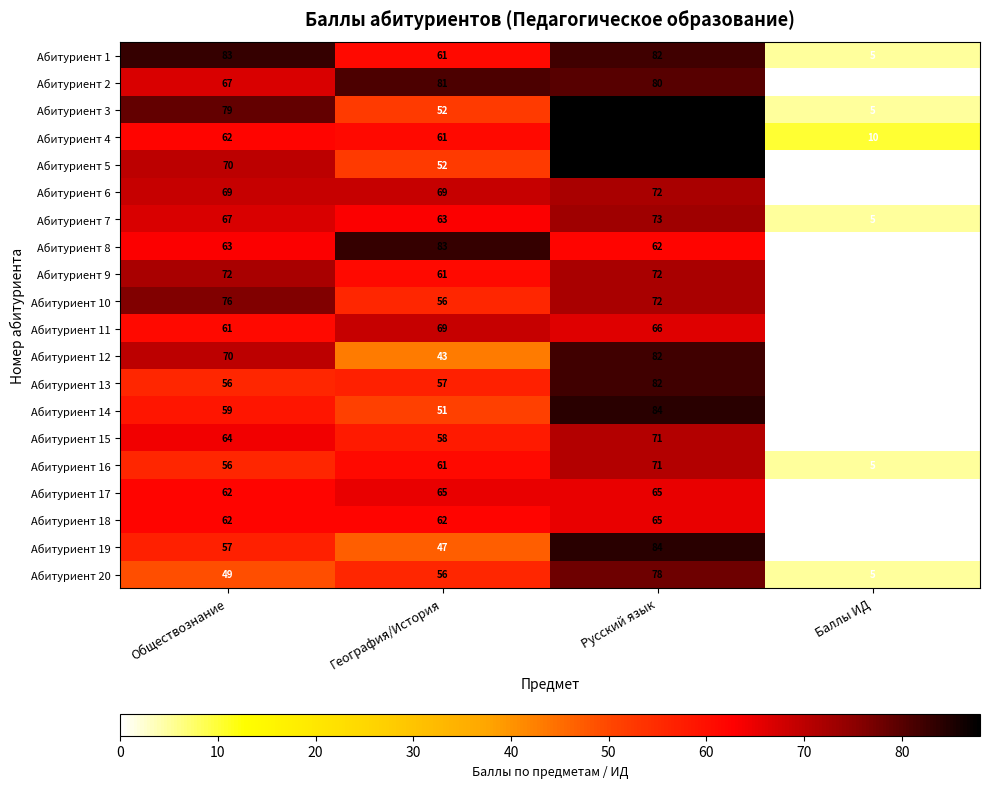

At how many categories does at least one series exceed 53?

3